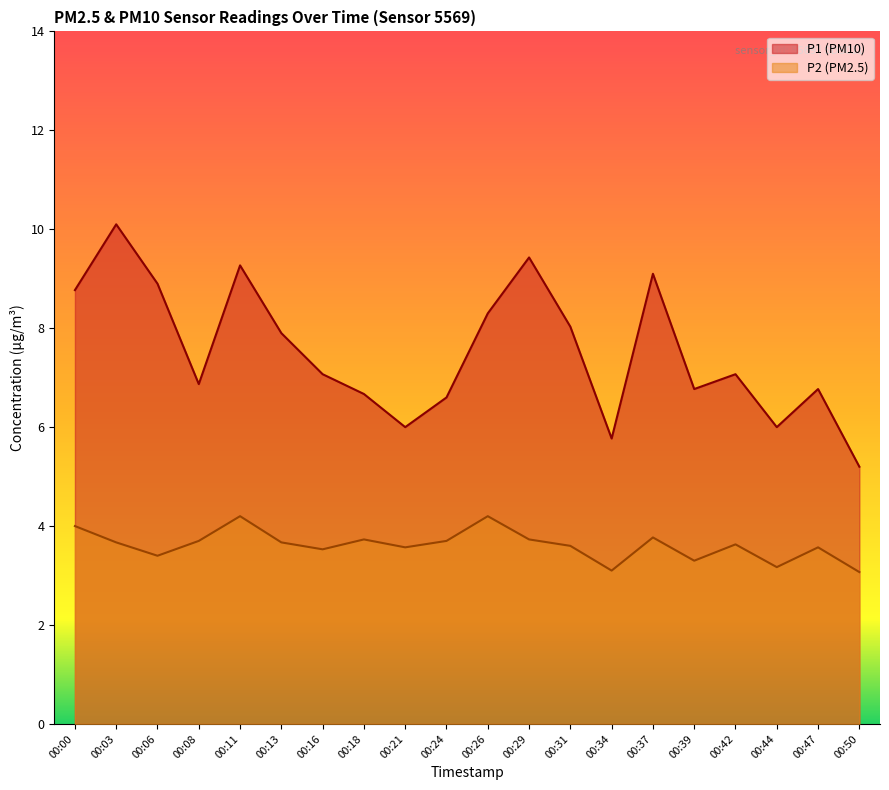

At which category is the sum across all series the highest?

00:03